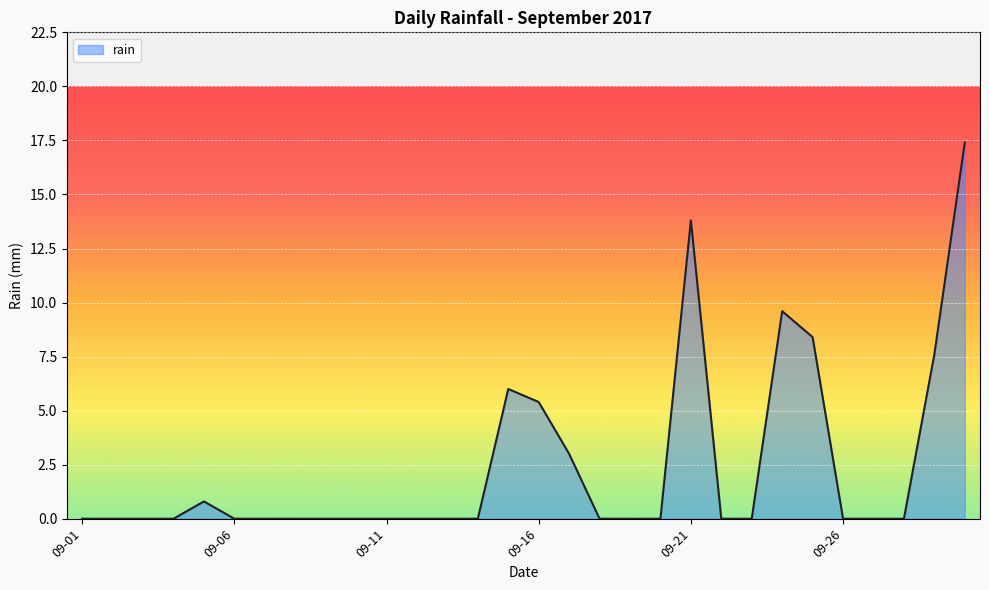

What is the difference between the maximum and minimum values?

17.4